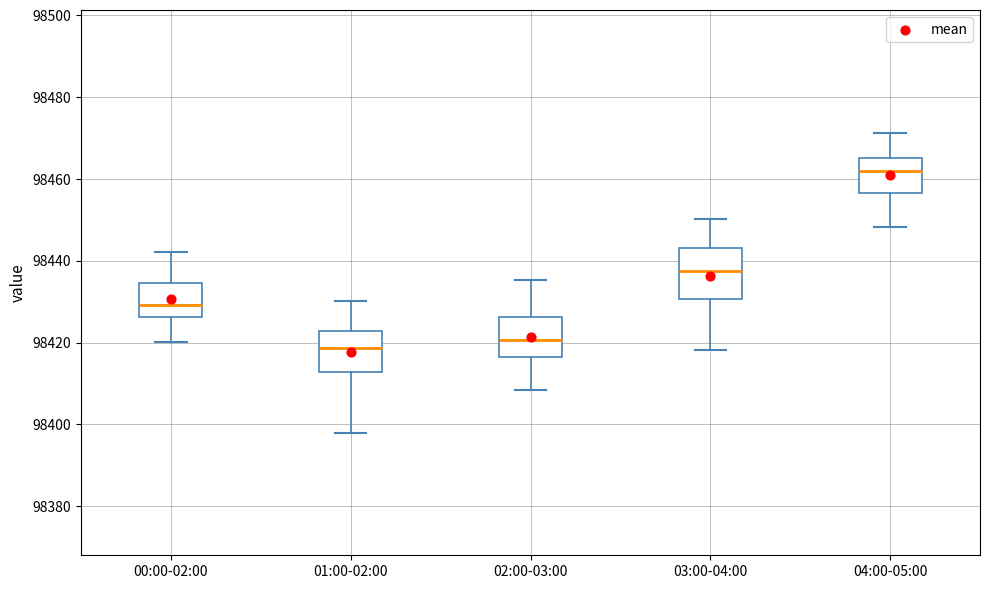

Reading left to right, transcribe this box plot: for each box, give where its median line is, the range the box spans, and where its two whiskers end, as read against the y-axis. The values are not printed on the chart, so give them approximately, as read against the axis.

00:00-02:00: median 98430, box 98426 to 98434, whiskers 98420 to 98442
01:00-02:00: median 98418, box 98412 to 98422, whiskers 98398 to 98430
02:00-03:00: median 98420, box 98416 to 98426, whiskers 98408 to 98436
03:00-04:00: median 98438, box 98430 to 98444, whiskers 98418 to 98450
04:00-05:00: median 98462, box 98456 to 98466, whiskers 98448 to 98472